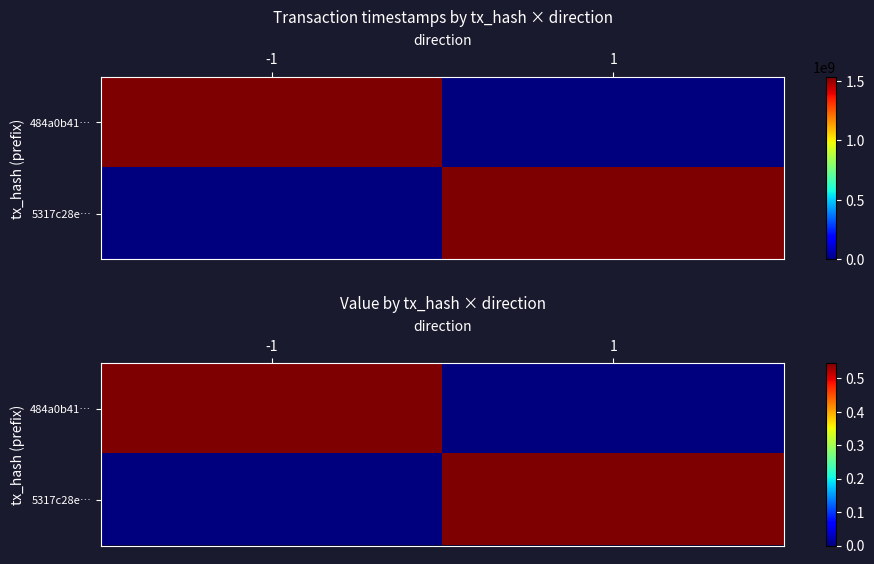

The 5317c28e… series shows 0.0 at -1. True or false?

True